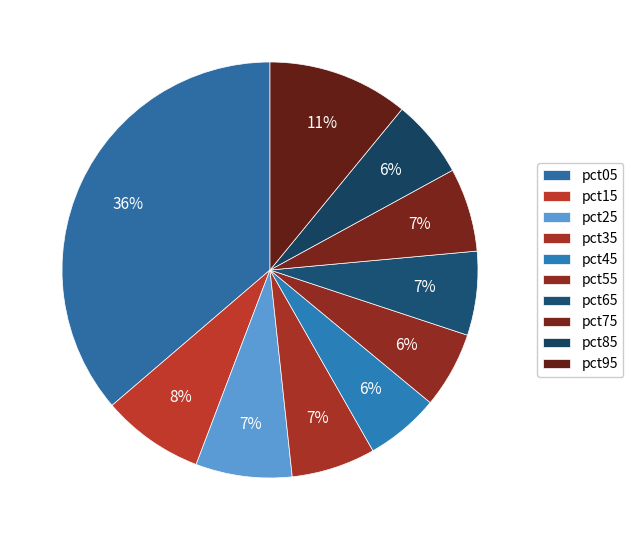

What is the smallest slice in the pie chart?

pct45